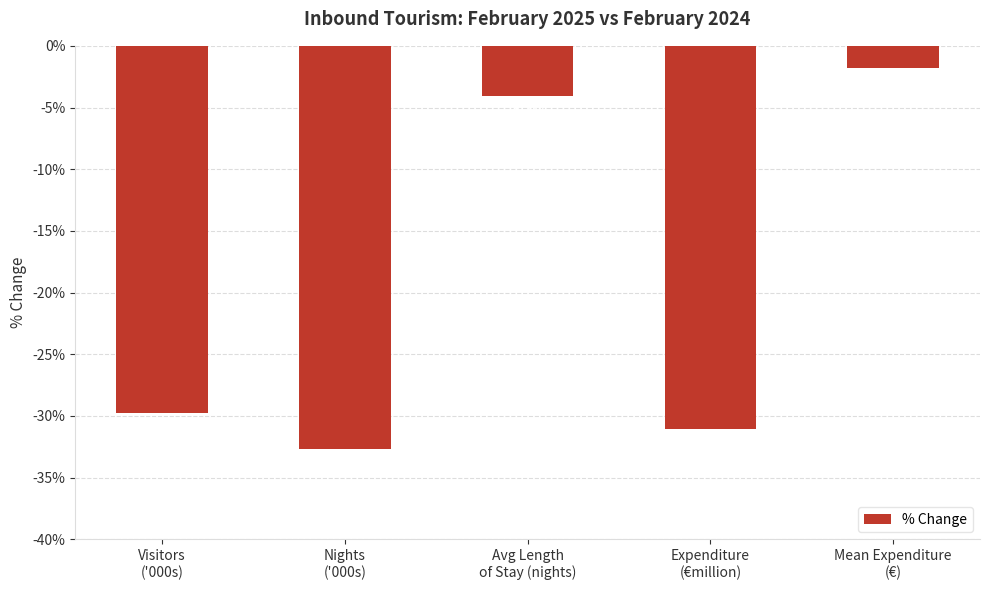

Does the chart contain any negative values?

Yes